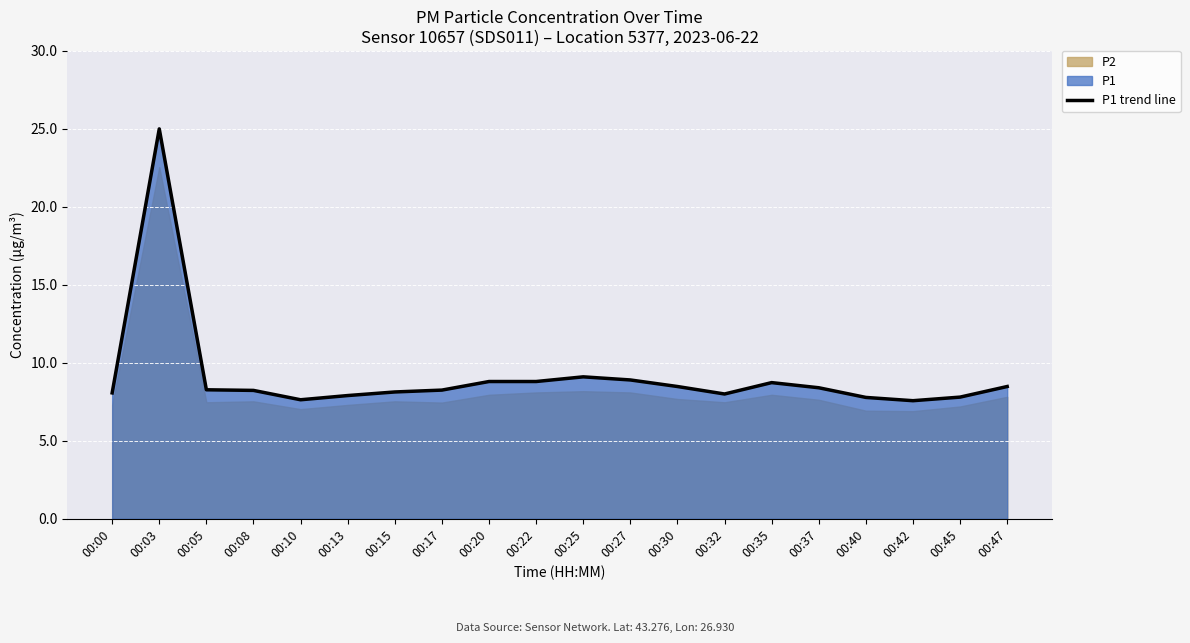

What is the greatest value displayed?

25.0